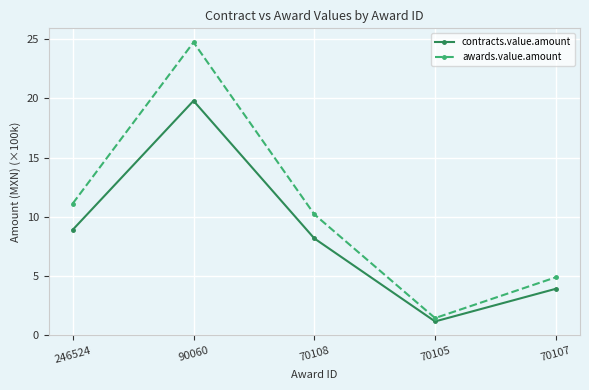

What is the maximum value shown in the chart?

24.8